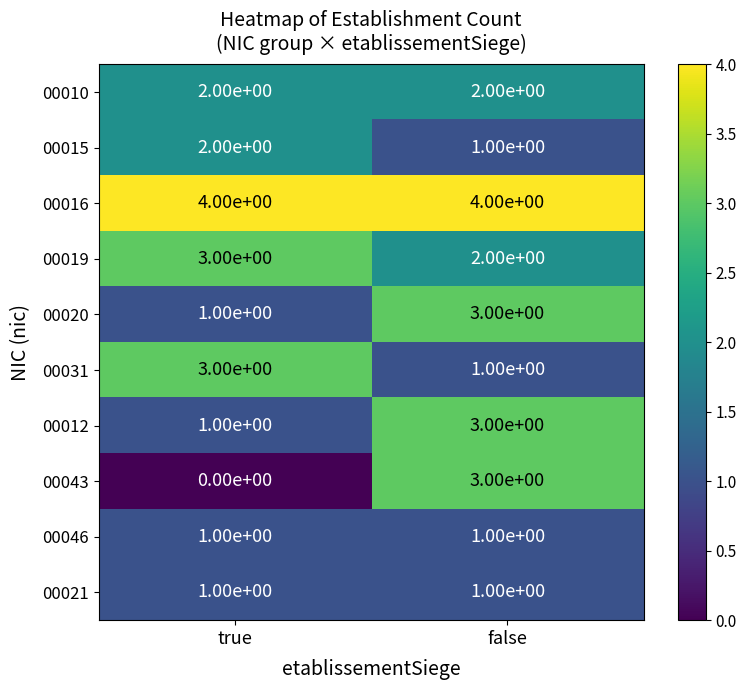

What is the greatest value displayed?

4